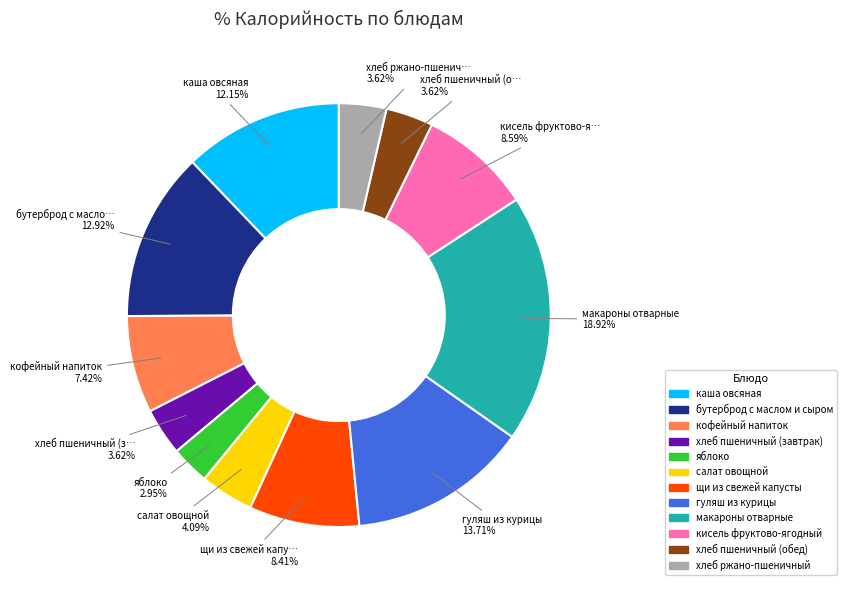

Which has a higher value, салат овощной or каша овсяная?

каша овсяная